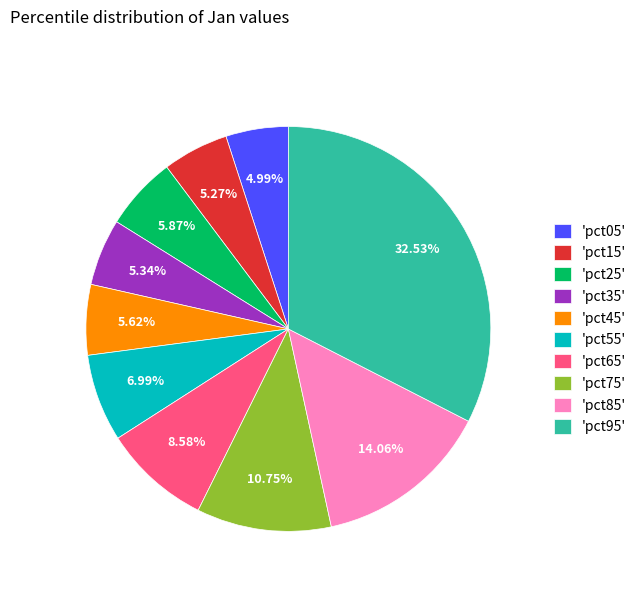

Is the sum of 'pct75' and 'pct65' greater than half?

No